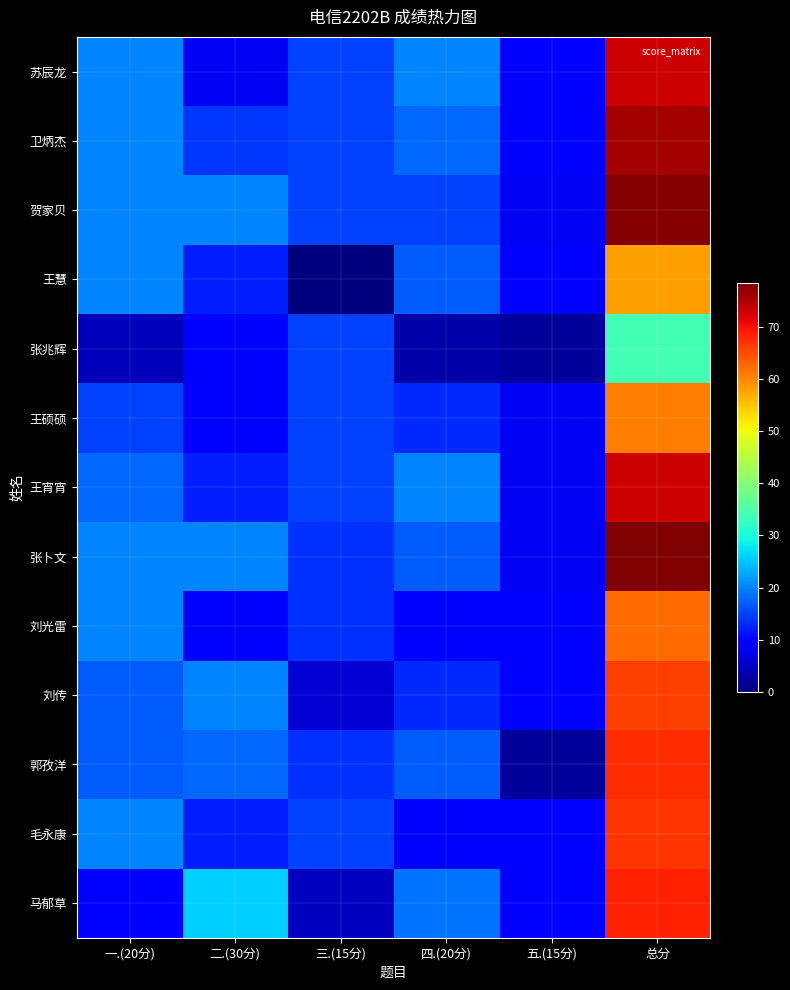

At which category is the sum across all series the highest?

总分